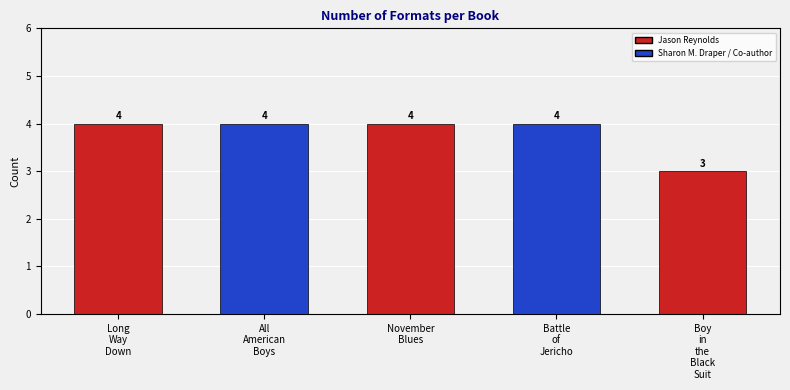

How many values are between 4 and 5?

4